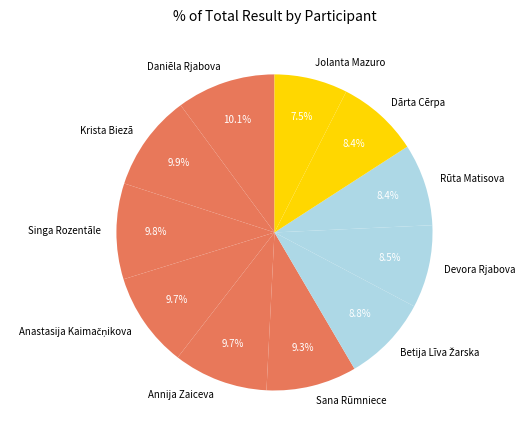

Between Jolanta Mazuro and Sana Rūmniece, which is larger?

Sana Rūmniece